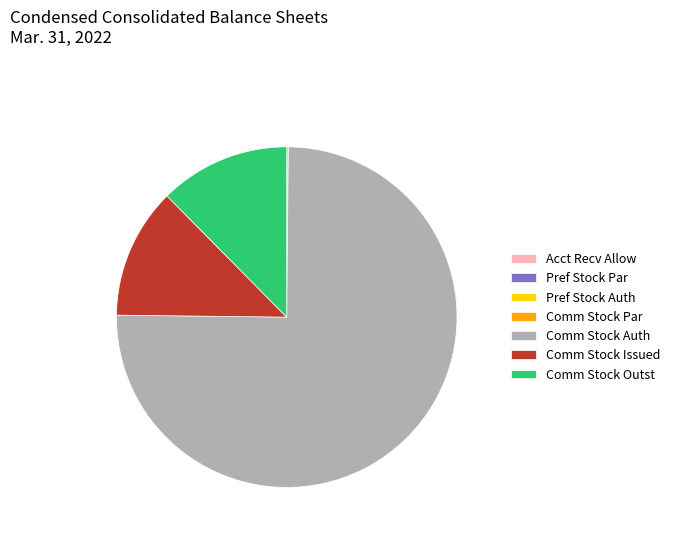

The Comm Stock Issued slice represents 12% of the pie. True or false?

True